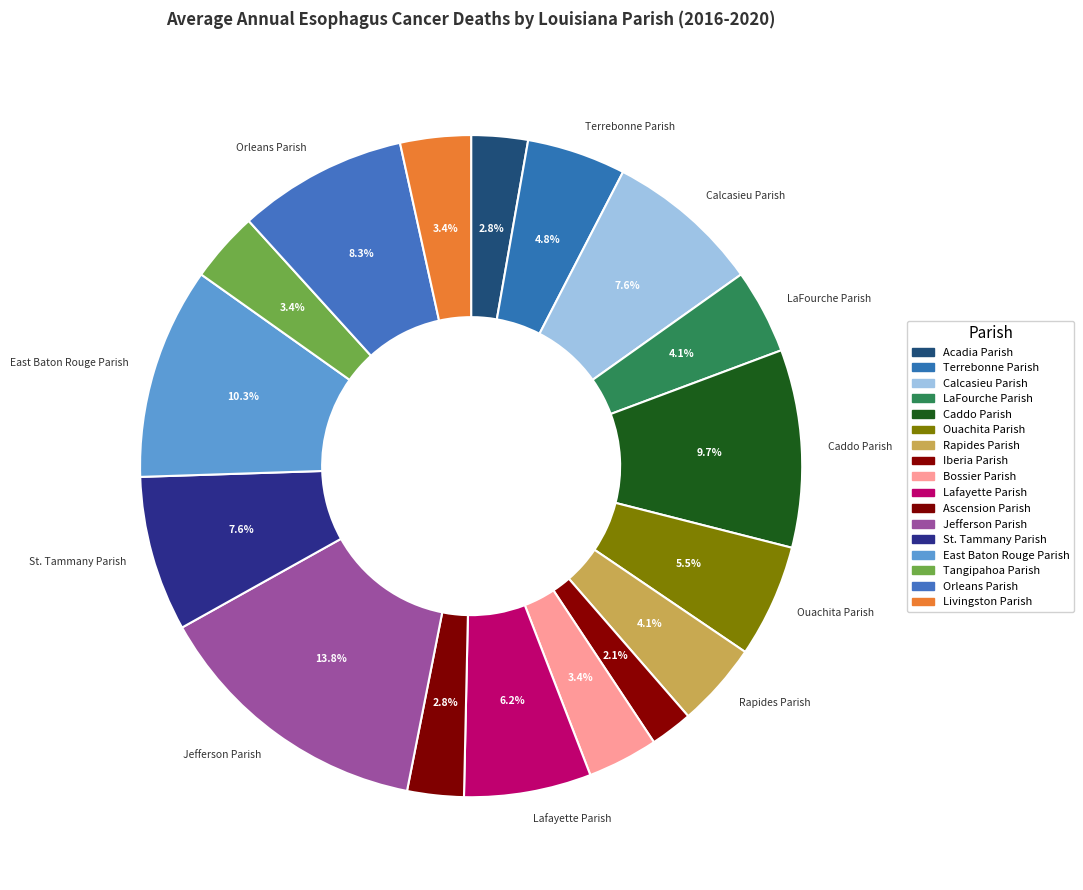

What is the ratio of the value at Livingston Parish to the value at Iberia Parish?

1.7